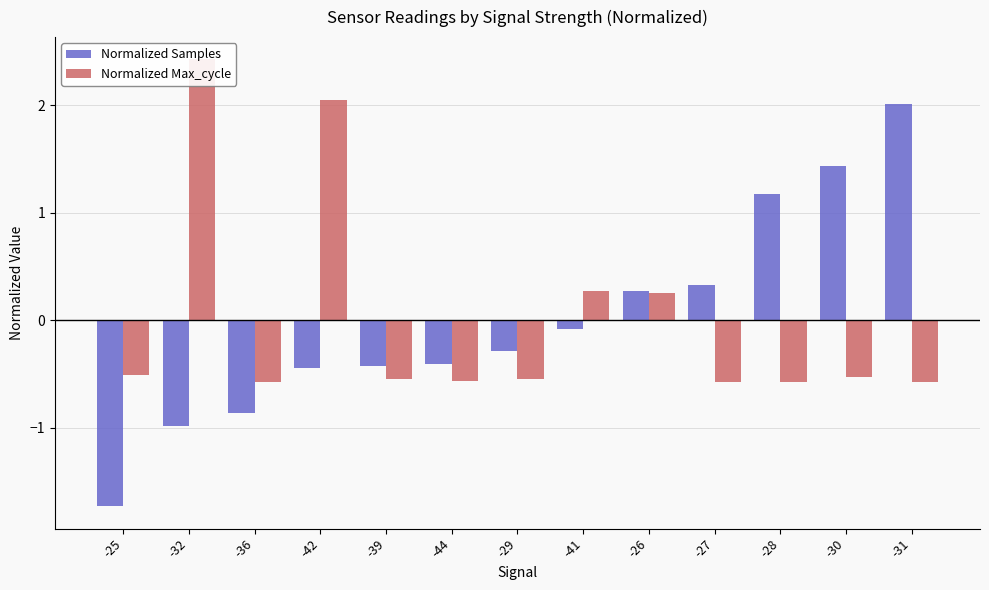

Rank the series by their maximum value, from lowest to highest.

Normalized Samples, Normalized Max_cycle